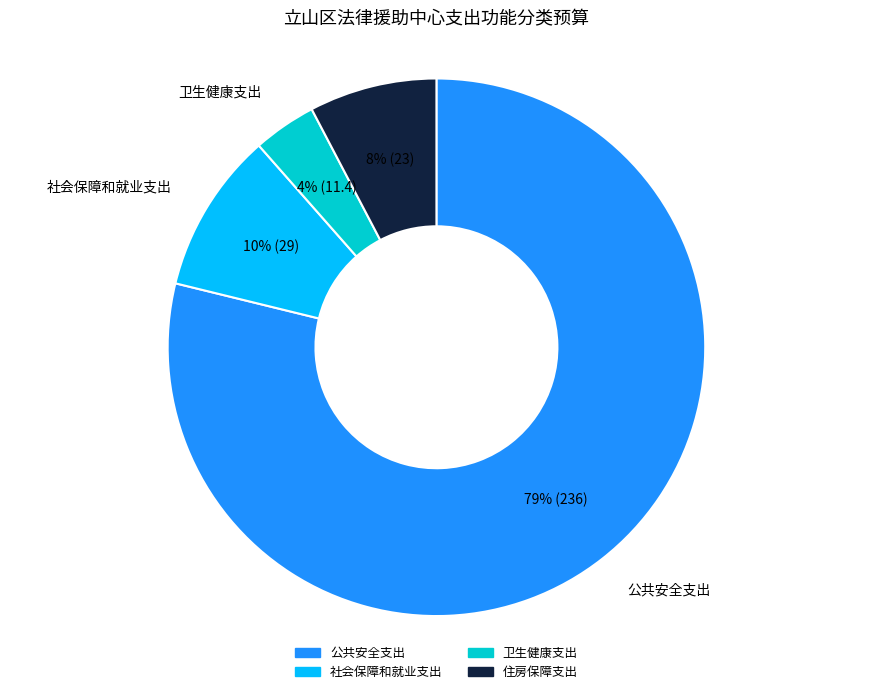

Count the number of slices in the pie.

4